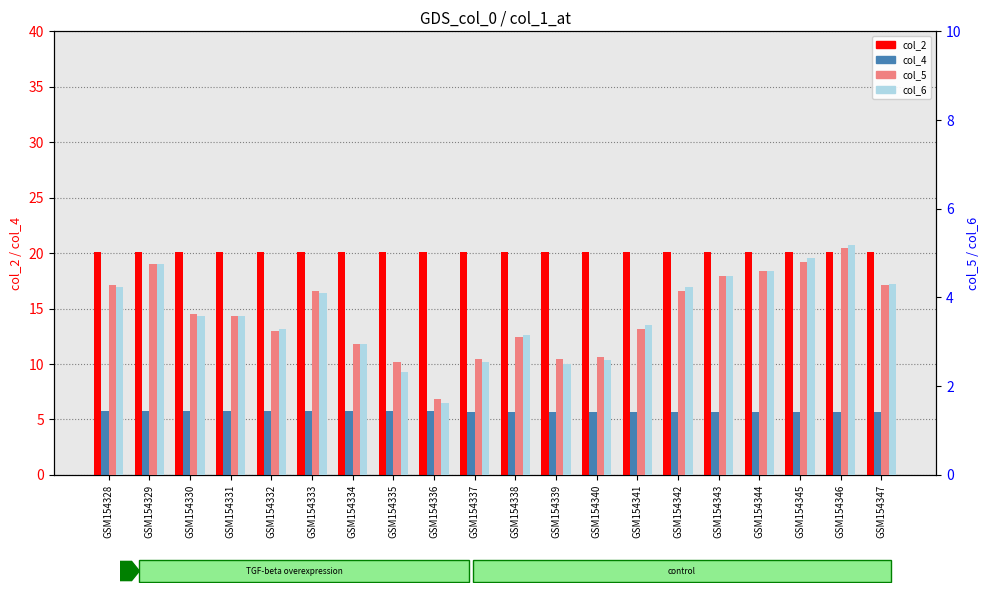

The col_4 (percentile) series shows 5.6 at GSM154344. True or false?

True